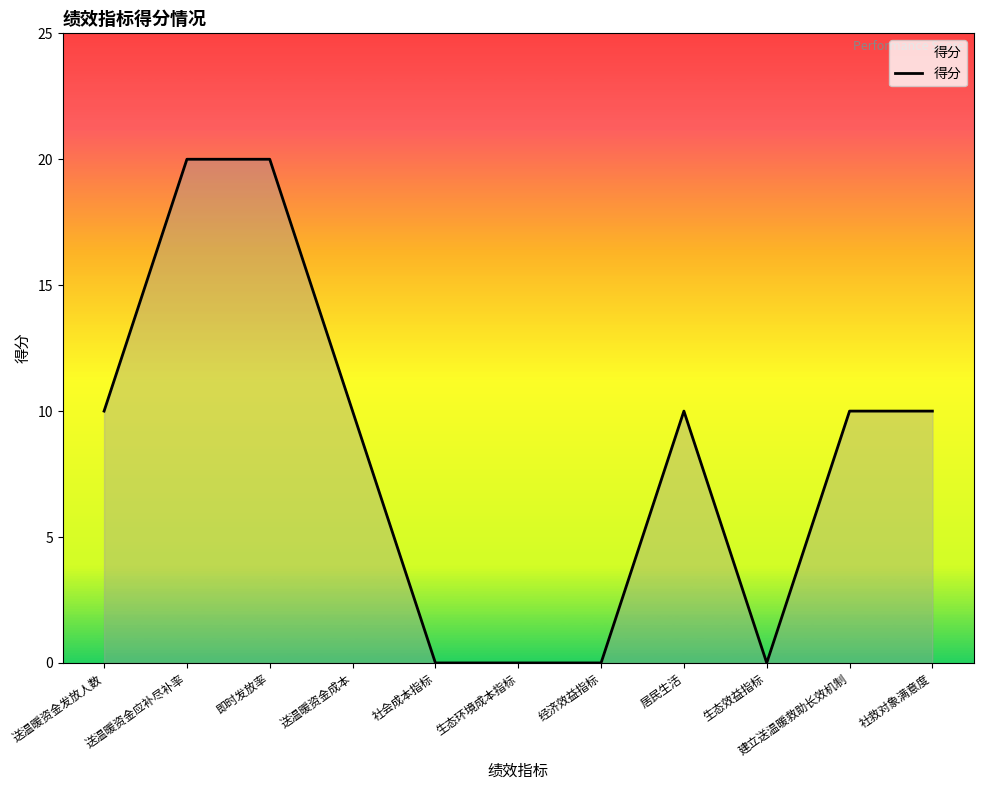

What is the difference between the maximum and minimum values?

20